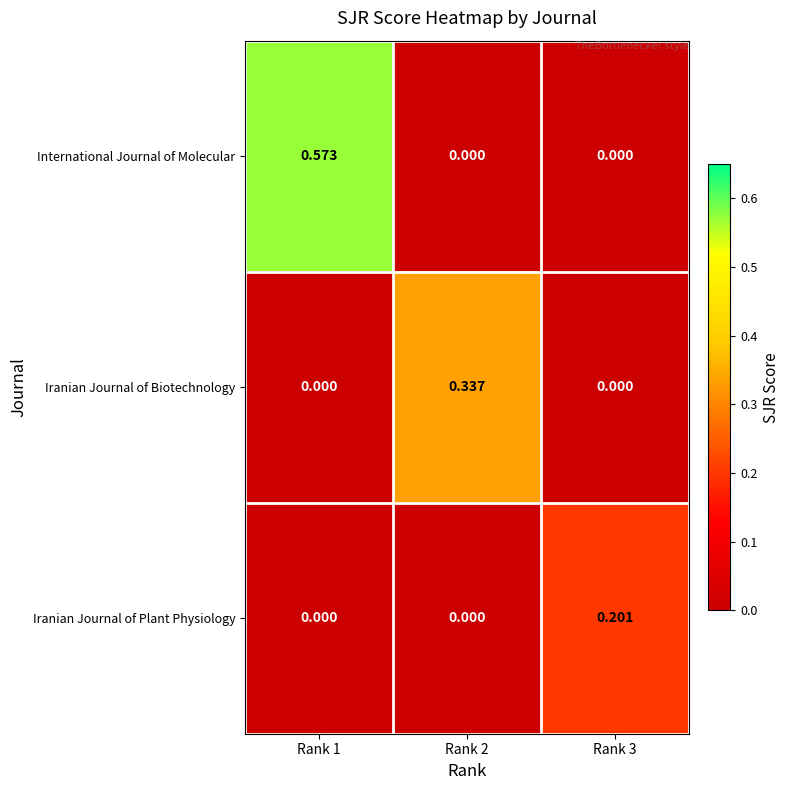

How many categories are shown in the chart?

3